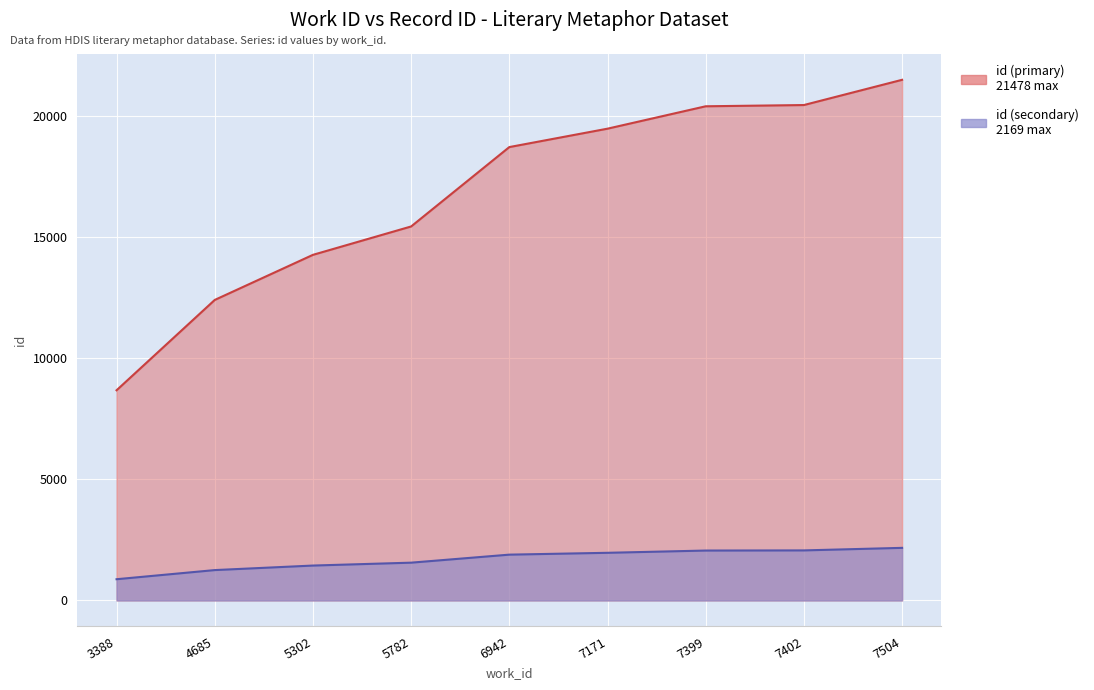

Reading right to left, extract all data points from this chart.

7504=21478	7402=20437	7399=20386	7171=19462	6942=18703	5782=15428	5302=14257	4685=12397	3388=8670